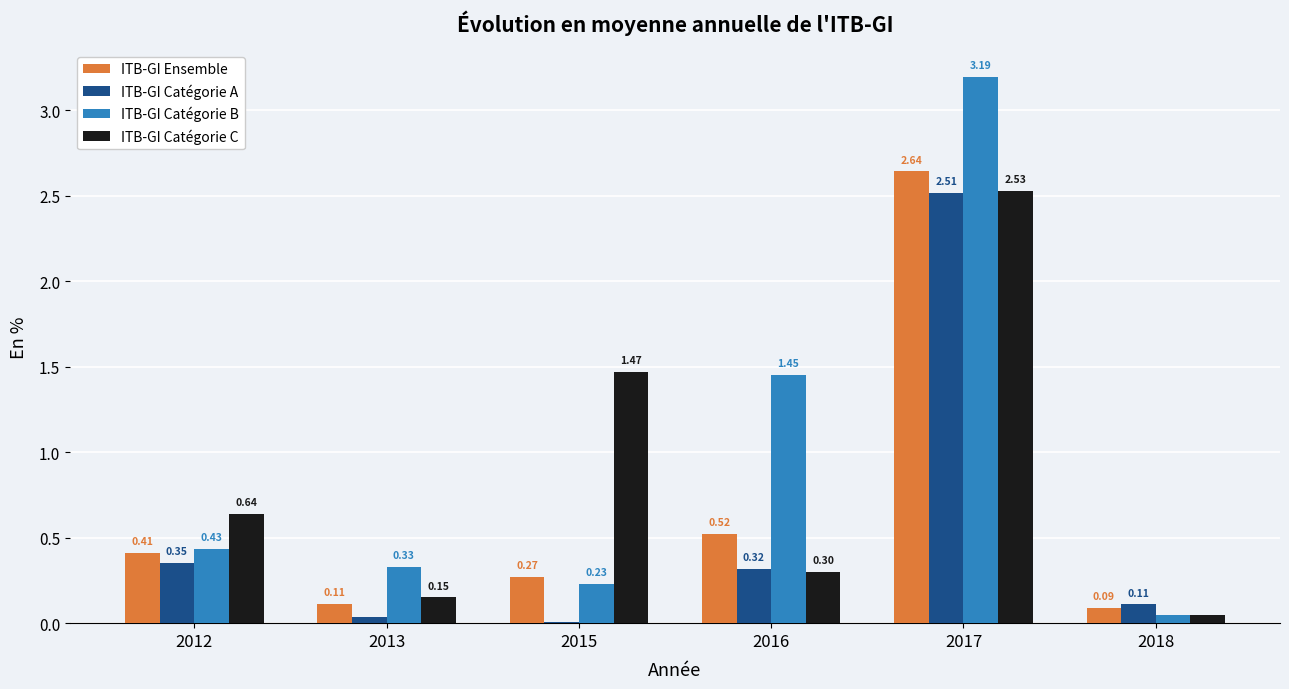

What are all the series names shown in the legend?

ITB-GI Ensemble, ITB-GI Catégorie A, ITB-GI Catégorie B, ITB-GI Catégorie C